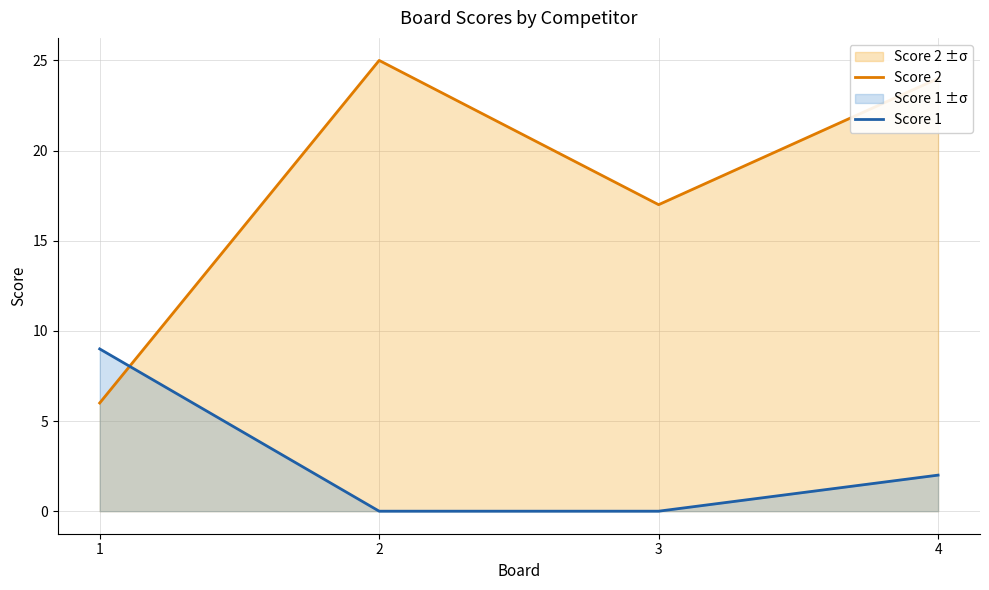

What is the total value across all series at 3?

17